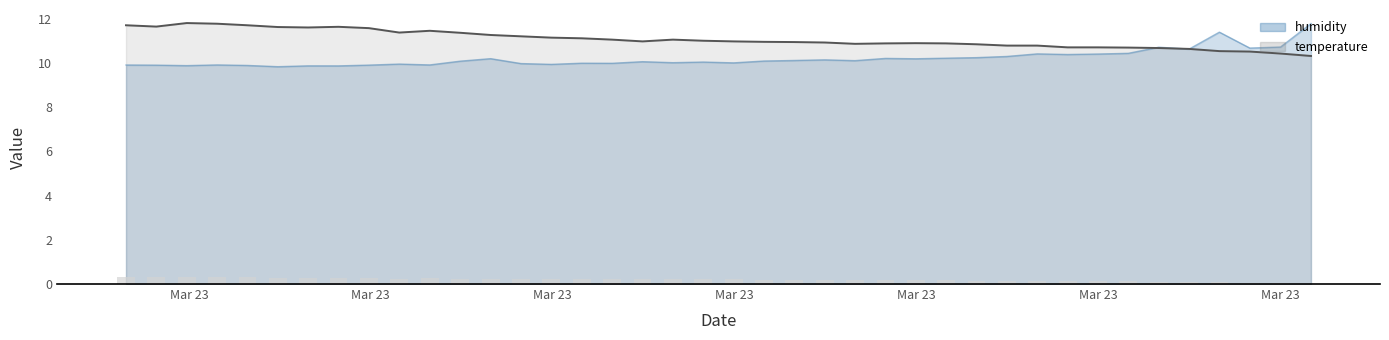

The value at Mar 23 is 0.5. True or false?

False